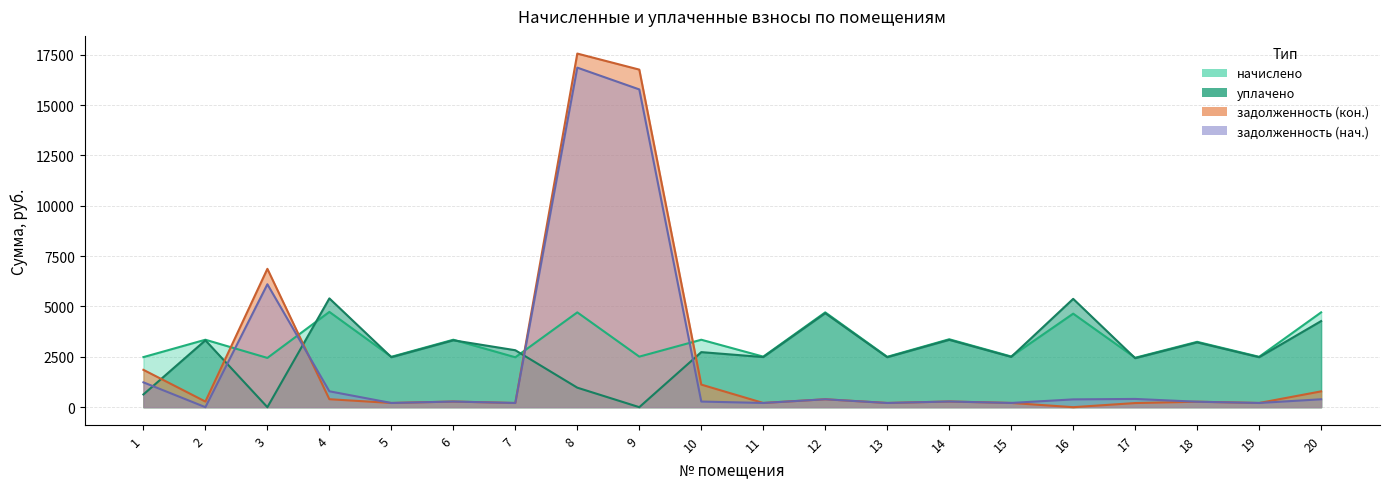

Does the chart display data point markers on the line(s)?

No